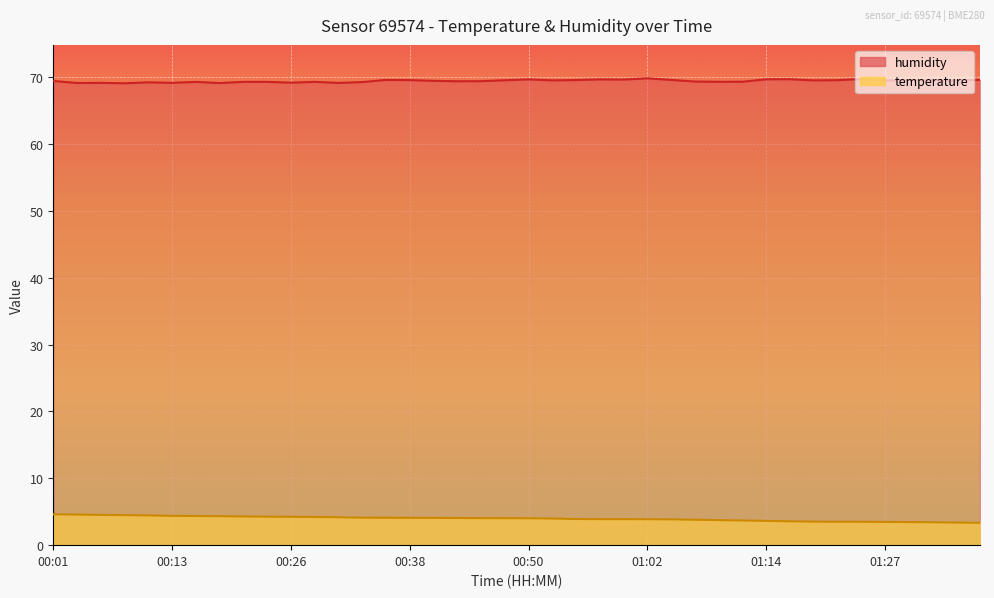

True or false: temperature and humidity cross at least once.

False